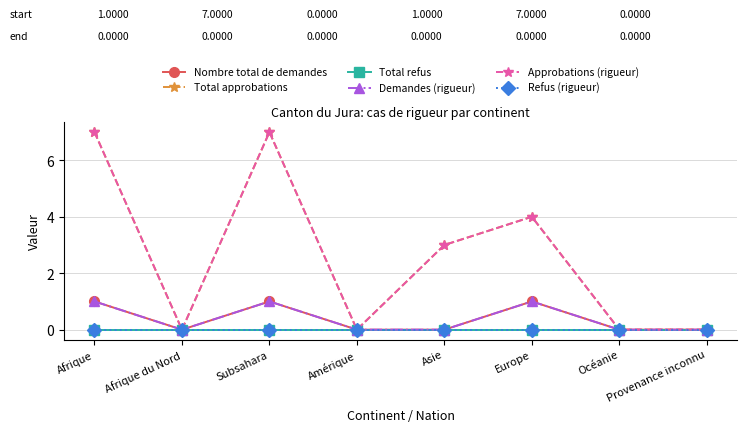

At which category is the sum across all series the highest?

Afrique